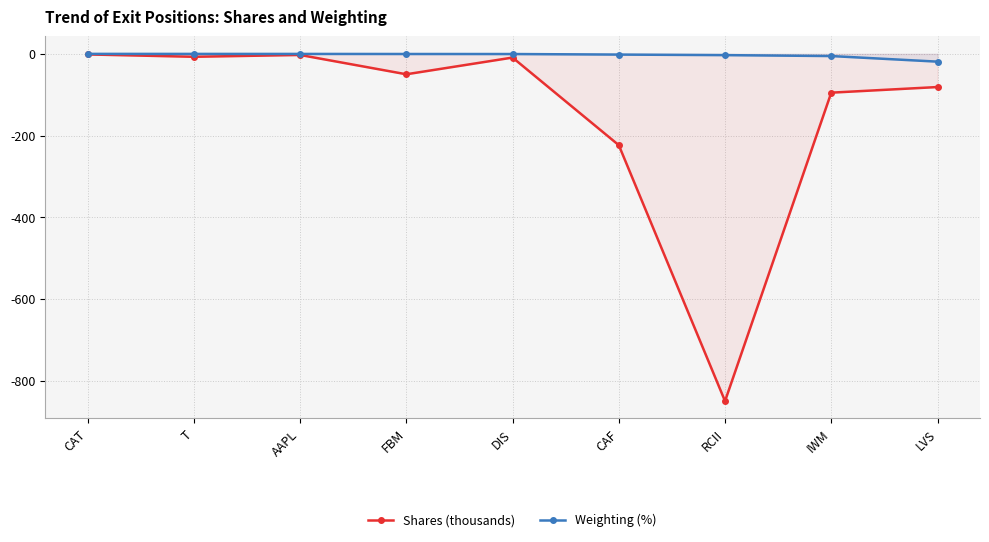

List the series in order of their overall mean, highest first.

Weighting (%), Shares (thousands)